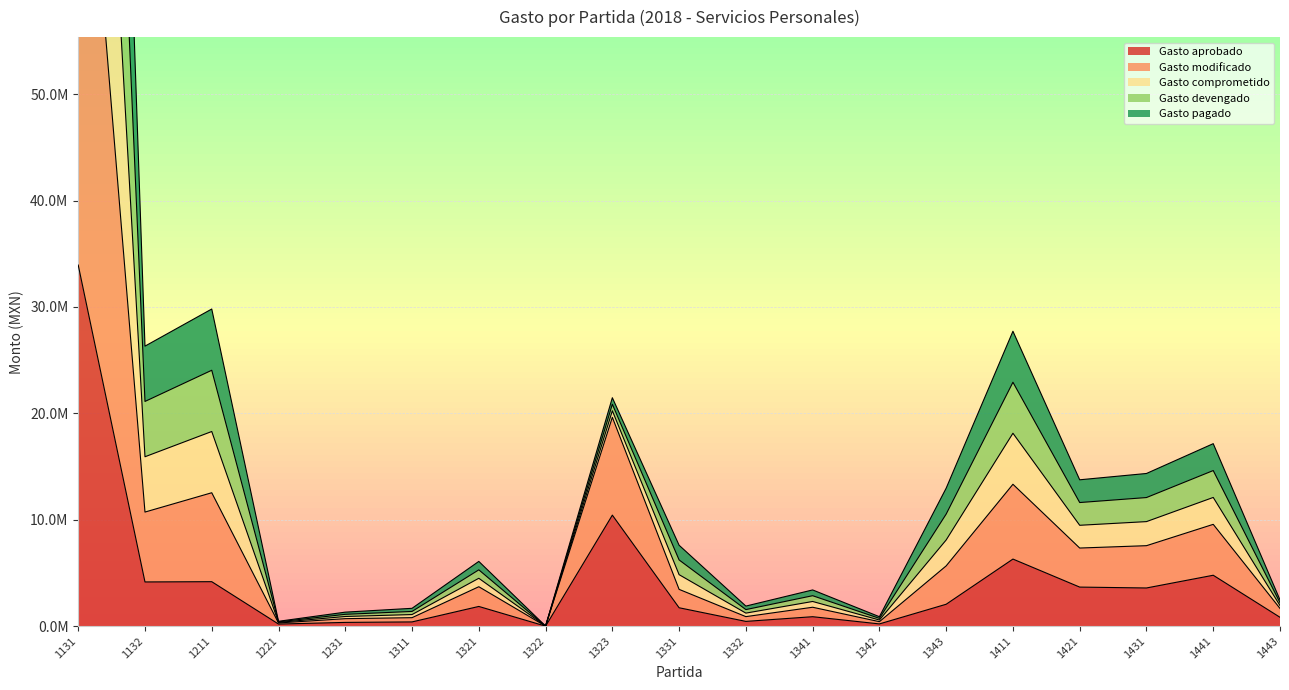

The Gasto comprometido series shows 1175395.3 at 1443. True or false?

False